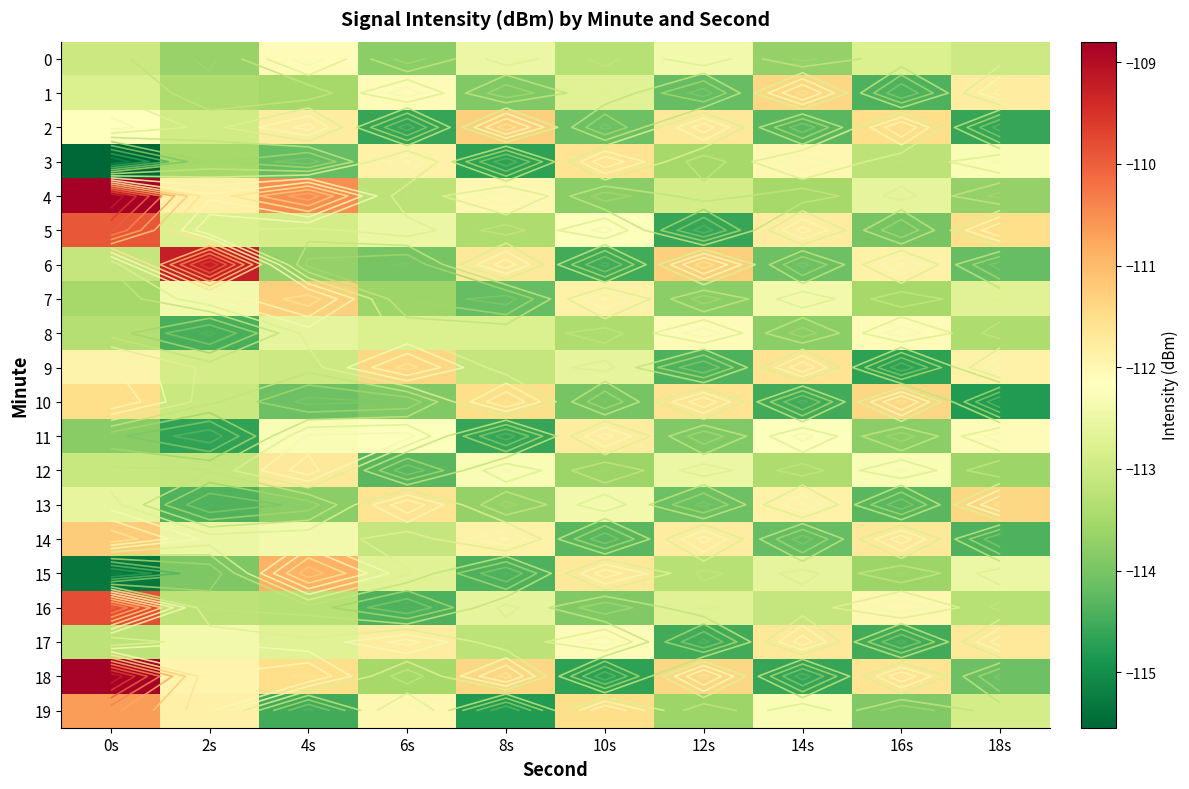

How many values in the 14 series are below -112?

6